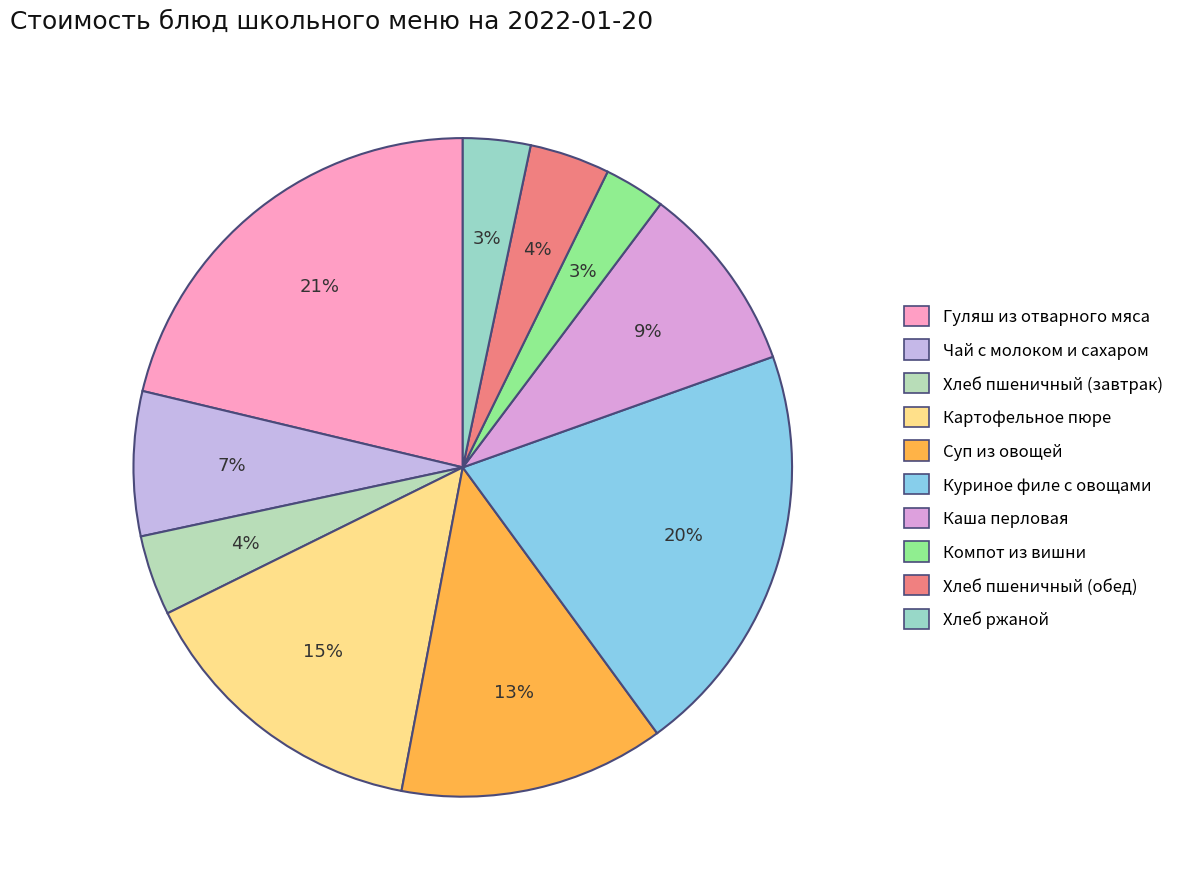

What percentage is NOT represented by Картофельное пюре?

85.3%